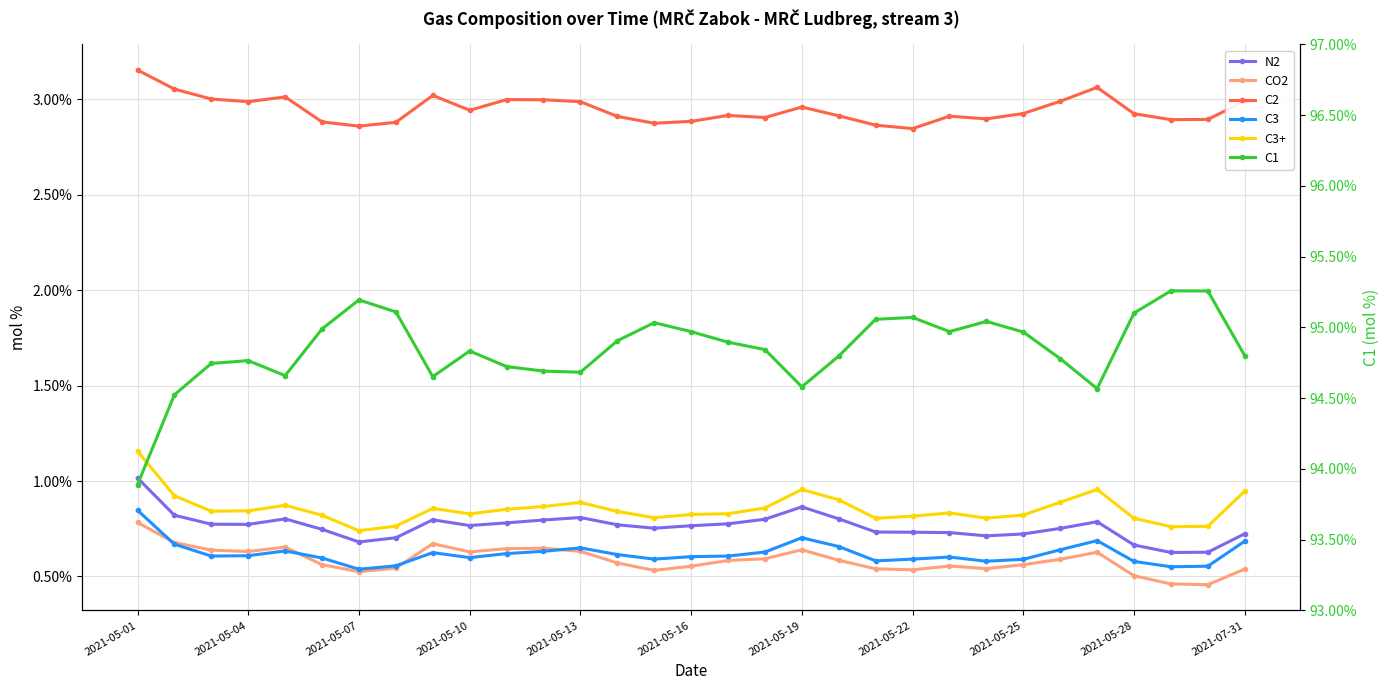

Is it true that N2 equals 0.2 at 2021-05-25?

False